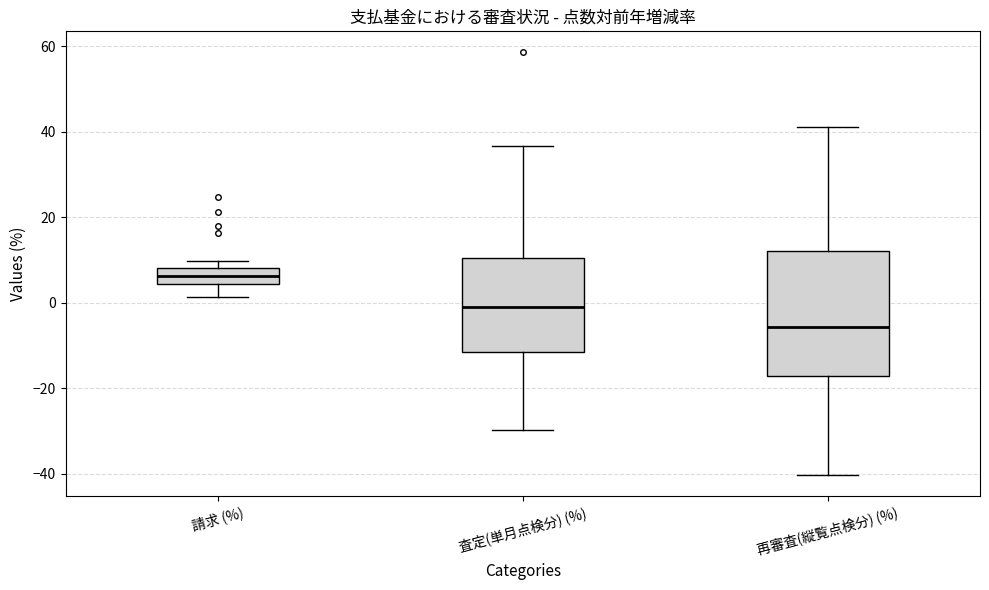

Comparing the boxes themselves (not the whiskers), which one is the tallest?

再審査(縦覧点検分) (%)